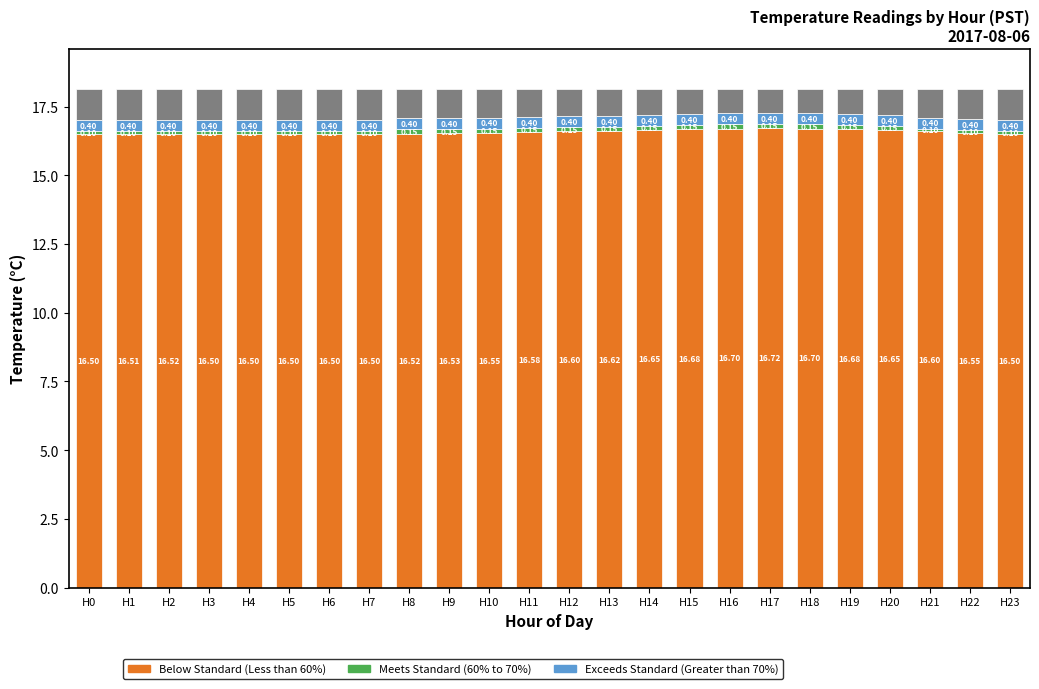

What is the total value across all series at H2?

18.1